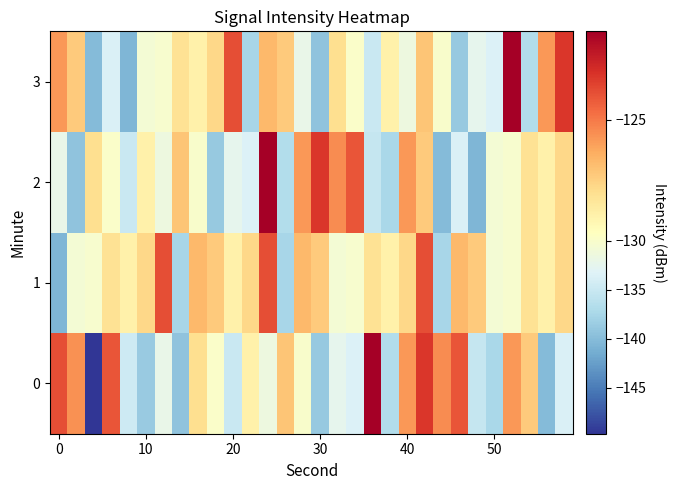

What is the smallest value displayed?

-149.7